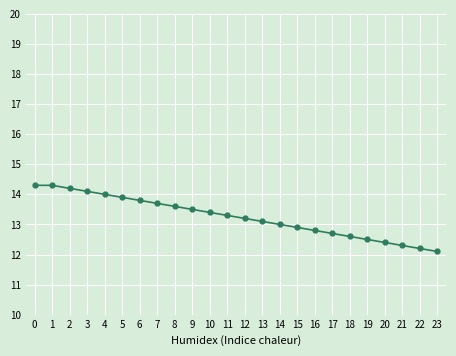

True or false: the data has more than 2 interior local peaks.

False